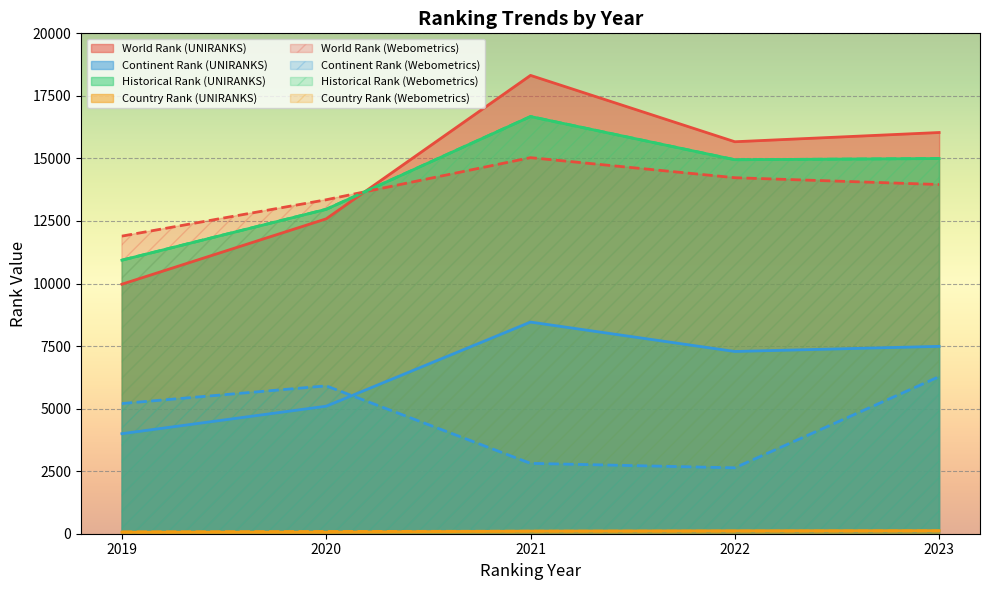

Rank the series by their maximum value, from highest to lowest.

world rank, historical rank, continent rank, country rank